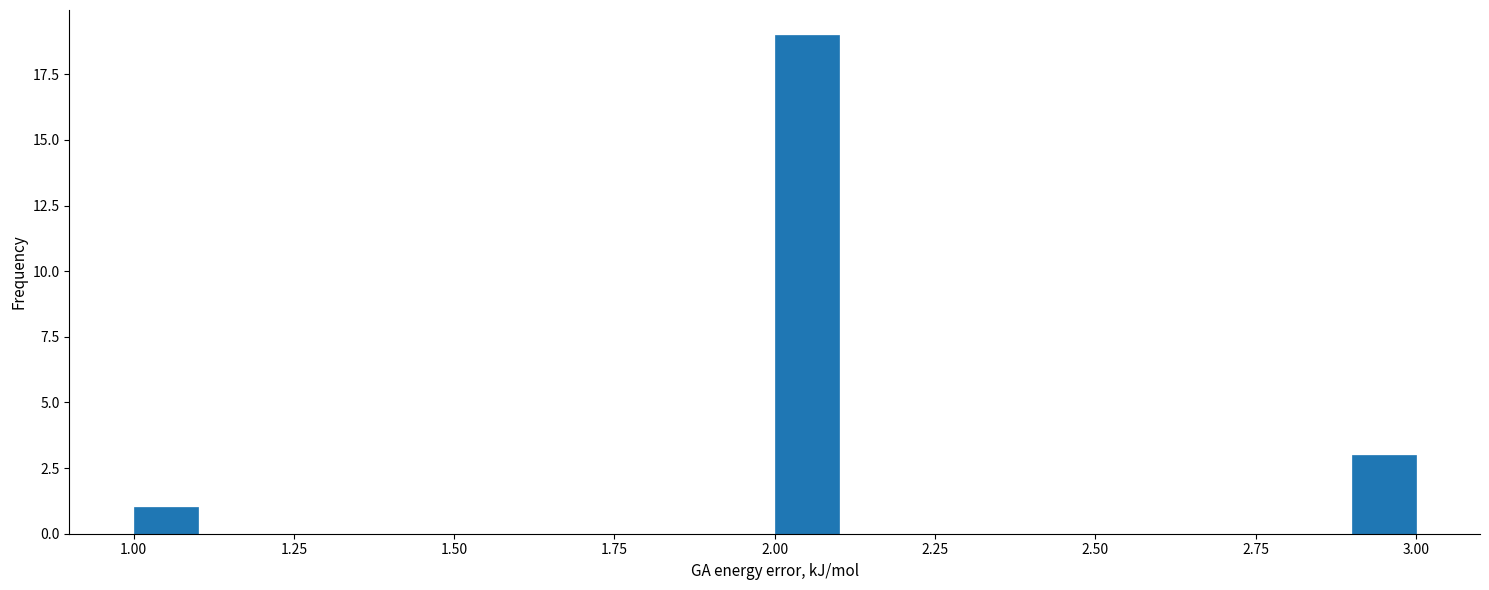

Around what value on the x-axis is the tallest bar? Give the approximate position of its centre, as read against the axis.

2.05